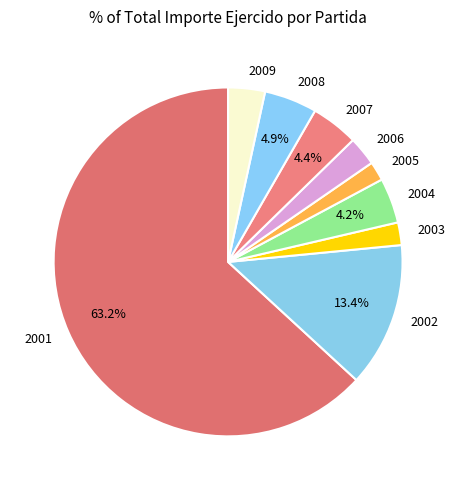

To the nearest percent, what is the difference between the 2001 and 2002 slice percentages?

50%